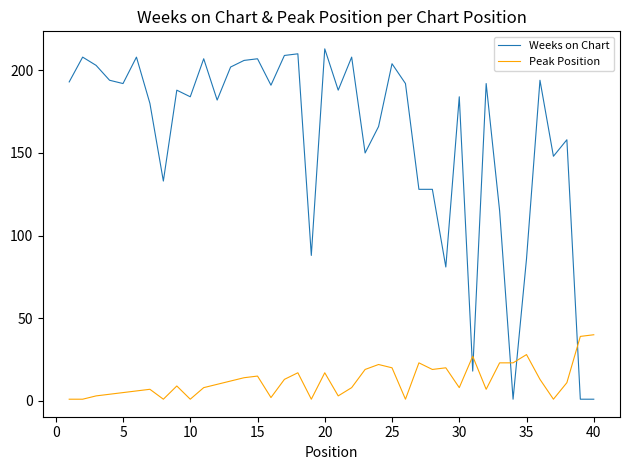

Which series has the widest spread of values?

Weeks on Chart